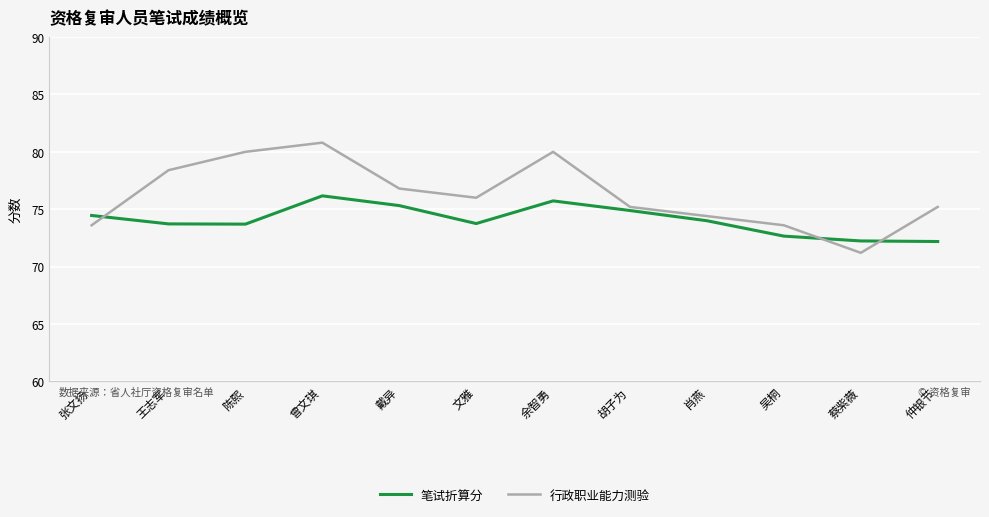

After their last crossing, which series has the higher values: 行政职业能力测验 or 笔试折算分?

行政职业能力测验